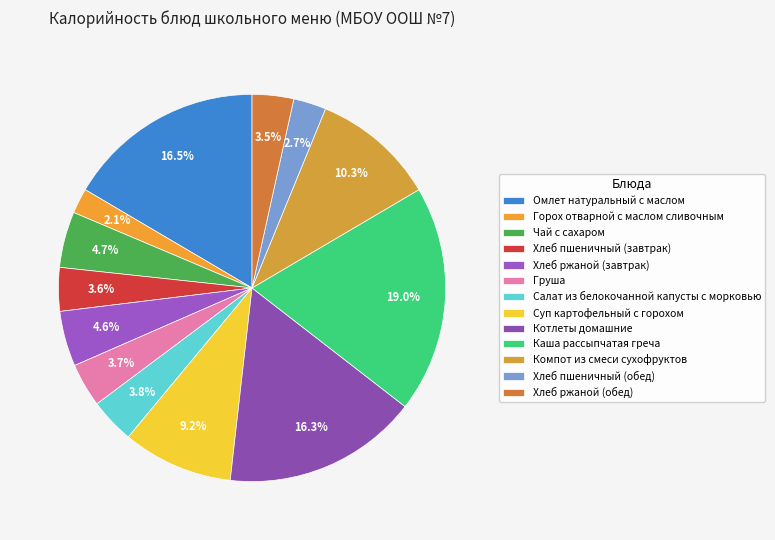

To the nearest percent, what is the difference between the Хлеб ржаной (завтрак) and Омлет натуральный с маслом slice percentages?

12%